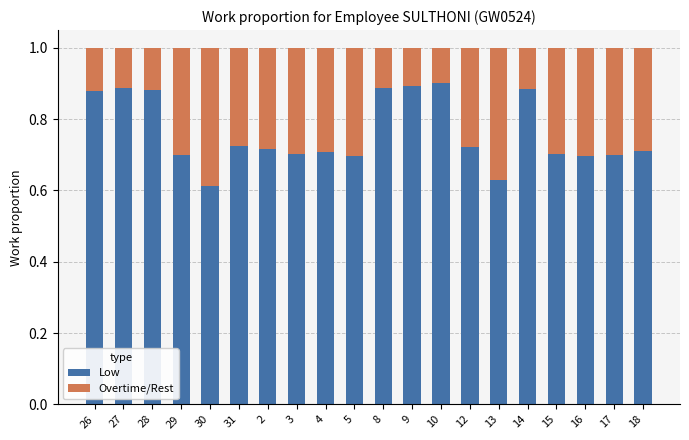

Are the bars horizontal?

No